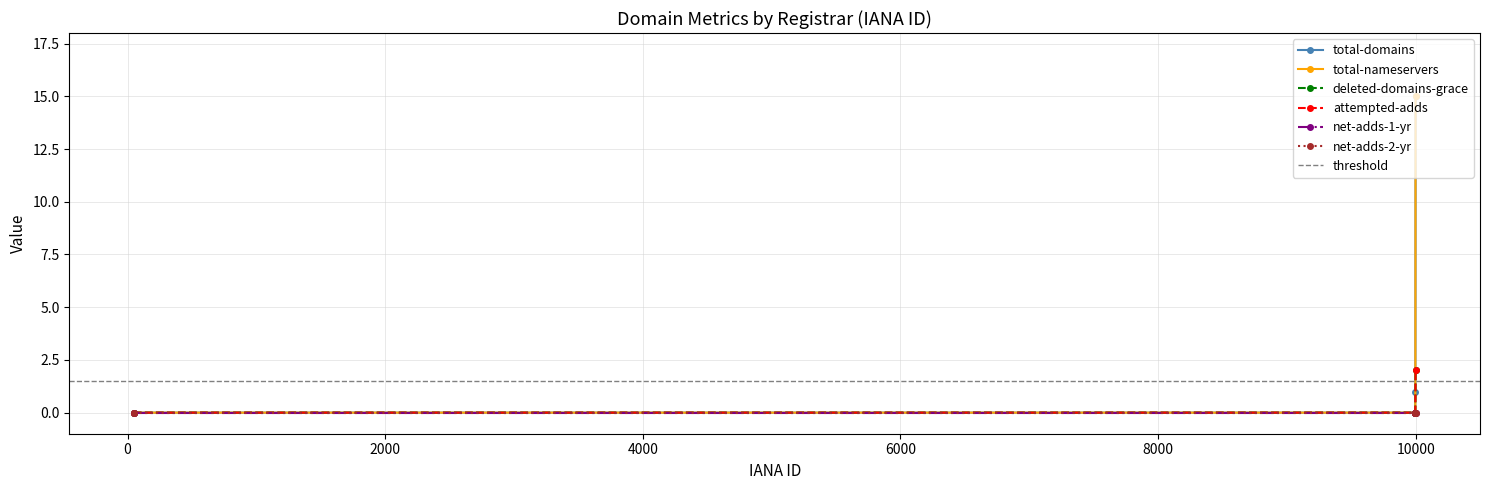

Does the chart have visible grid lines?

Yes